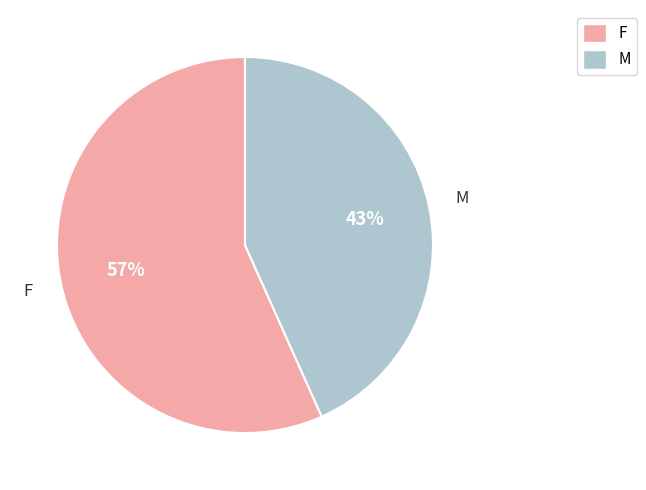

Do F and M together represent more than half of the pie?

Yes